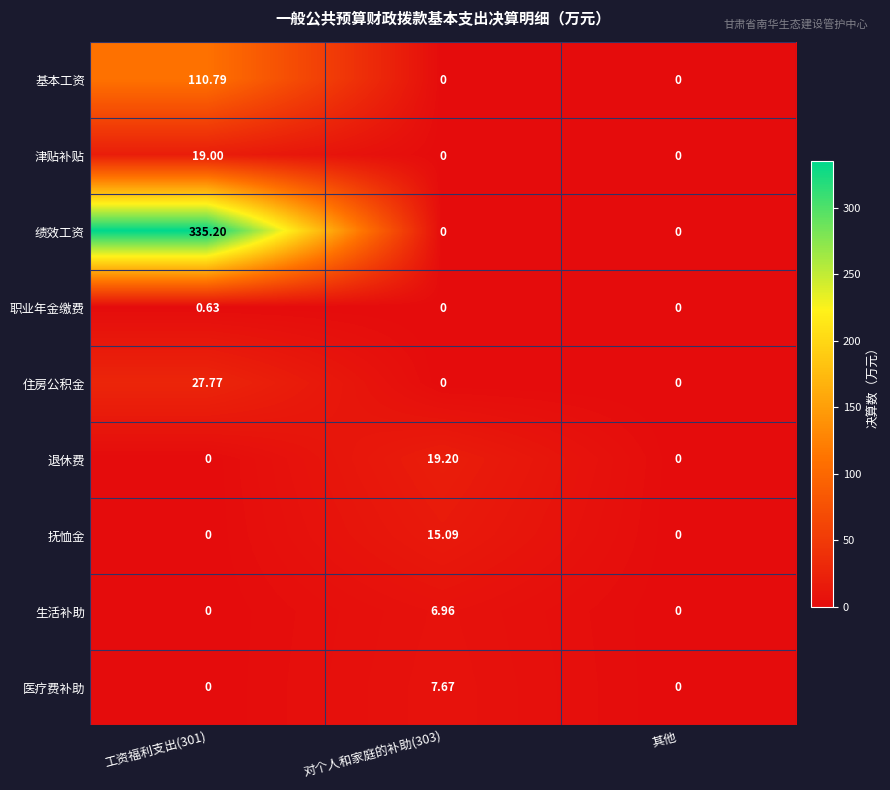

Rank the series by their maximum value, from lowest to highest.

职业年金缴费, 生活补助, 医疗费补助, 抚恤金, 津贴补贴, 退休费, 住房公积金, 基本工资, 绩效工资